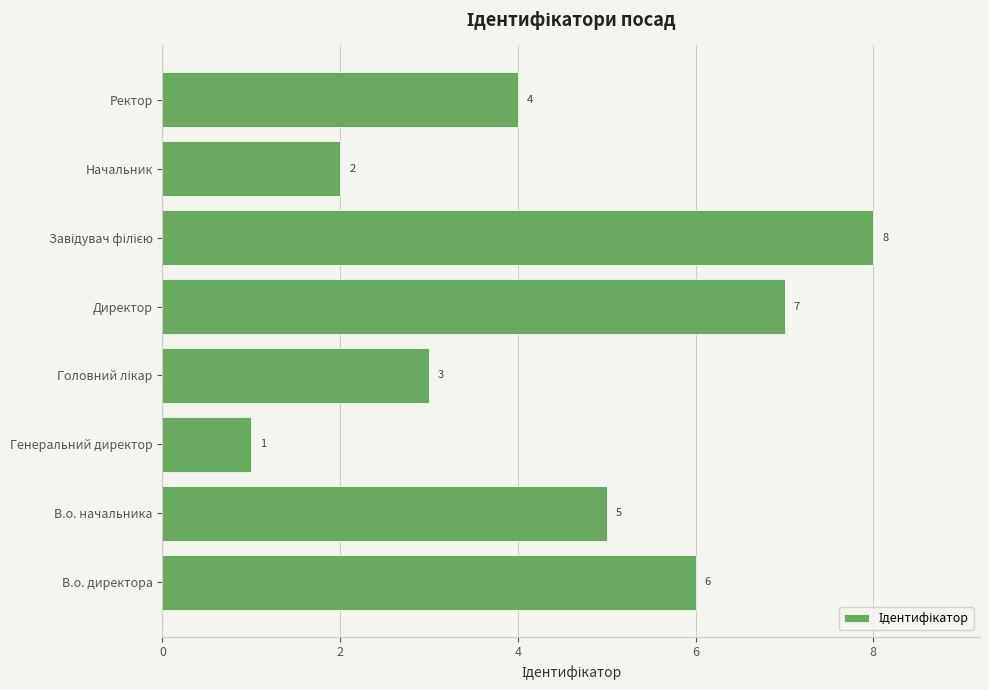

Approximately how many times larger is the value at Начальник compared to Ректор?

0.5